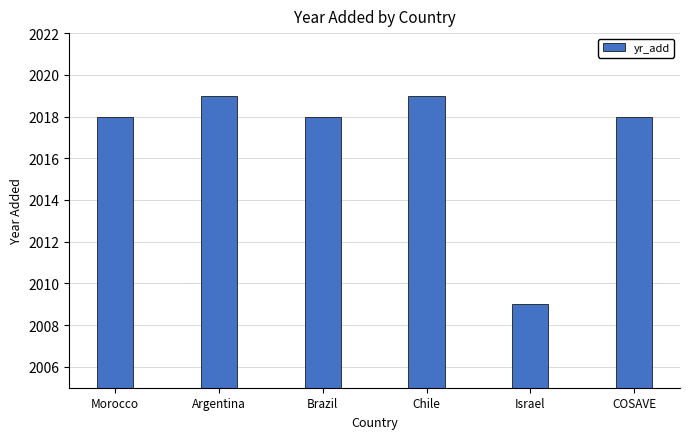

How many values are between 2018 and 2019?

5